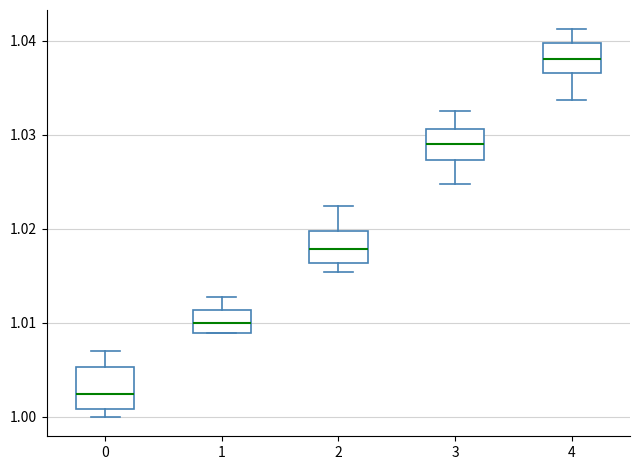

Which box's median line is the lowest?

0